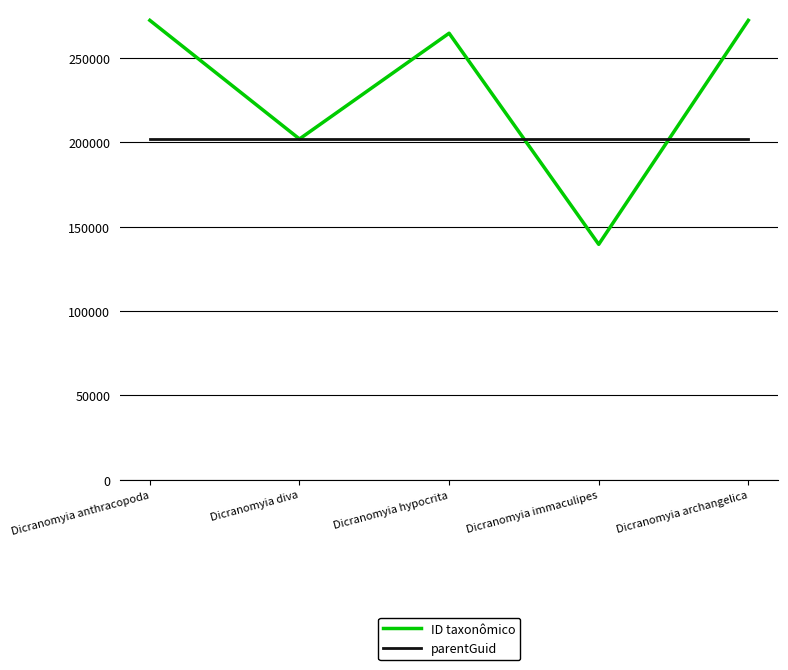

At how many categories does at least one series exceed 140124?

5